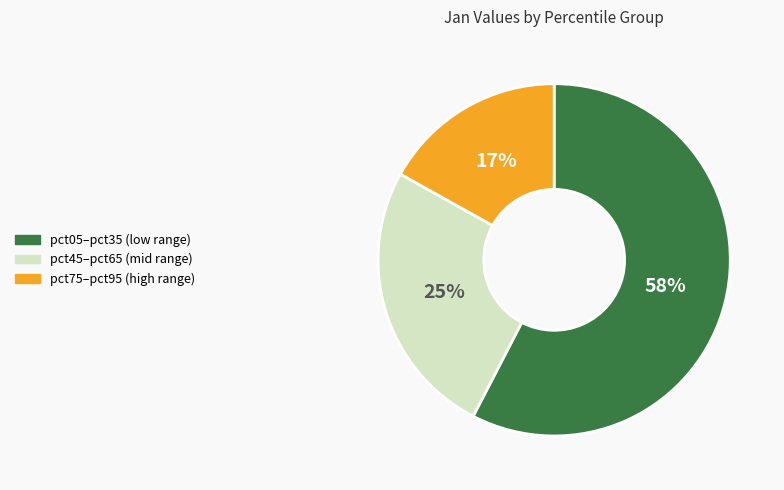

To the nearest percent, what is the average slice percentage?

33%